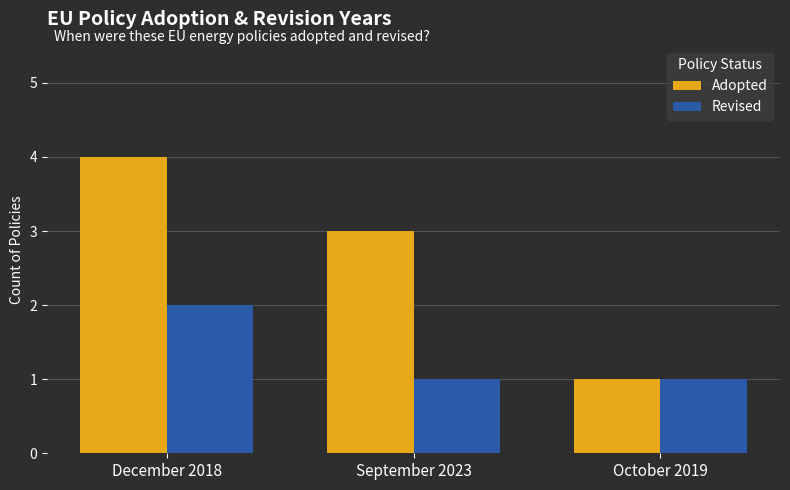

What is the greatest value displayed?

4